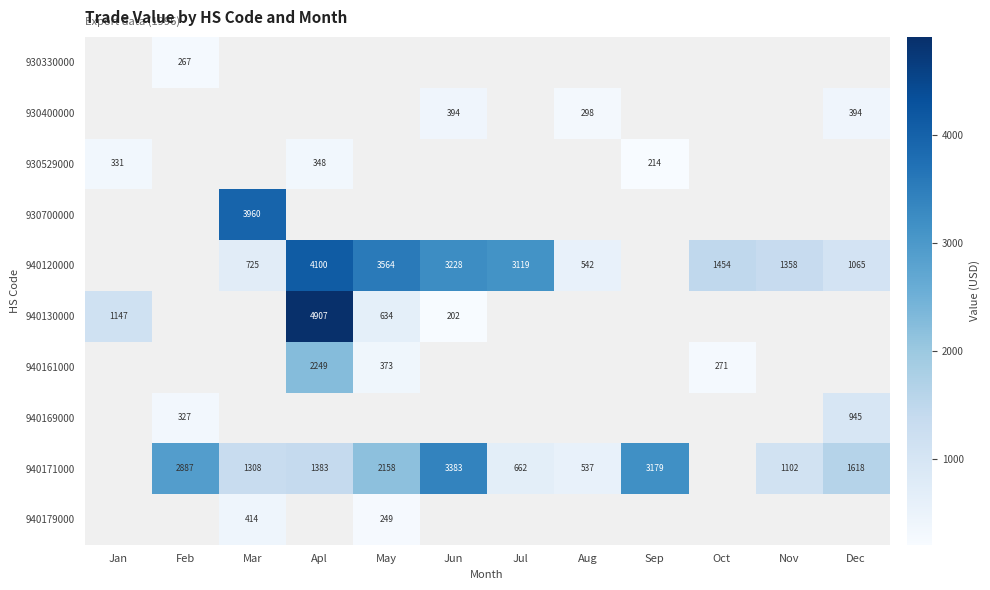

The 940130000 series shows 272 at Jun. True or false?

False